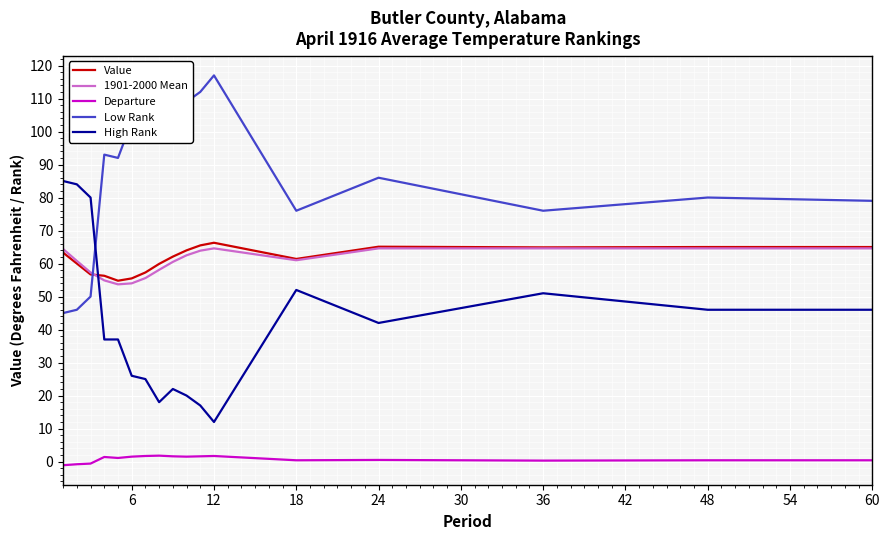

True or false: High Rank and Low Rank cross at least once.

True